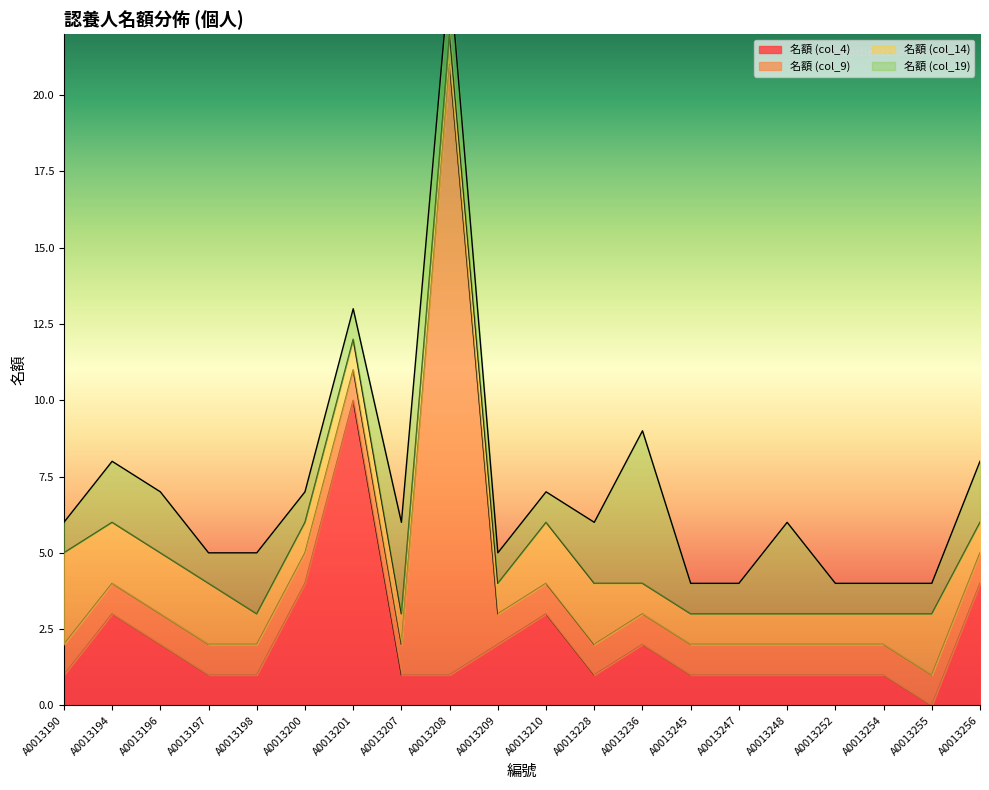

What is the value of the 名額 (col_14) point at the 18th from the left?

1